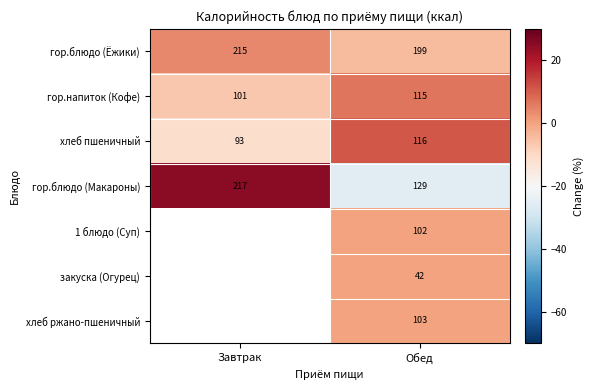

At which label is гор.напиток (Кофе) closest to 108?

Завтрак